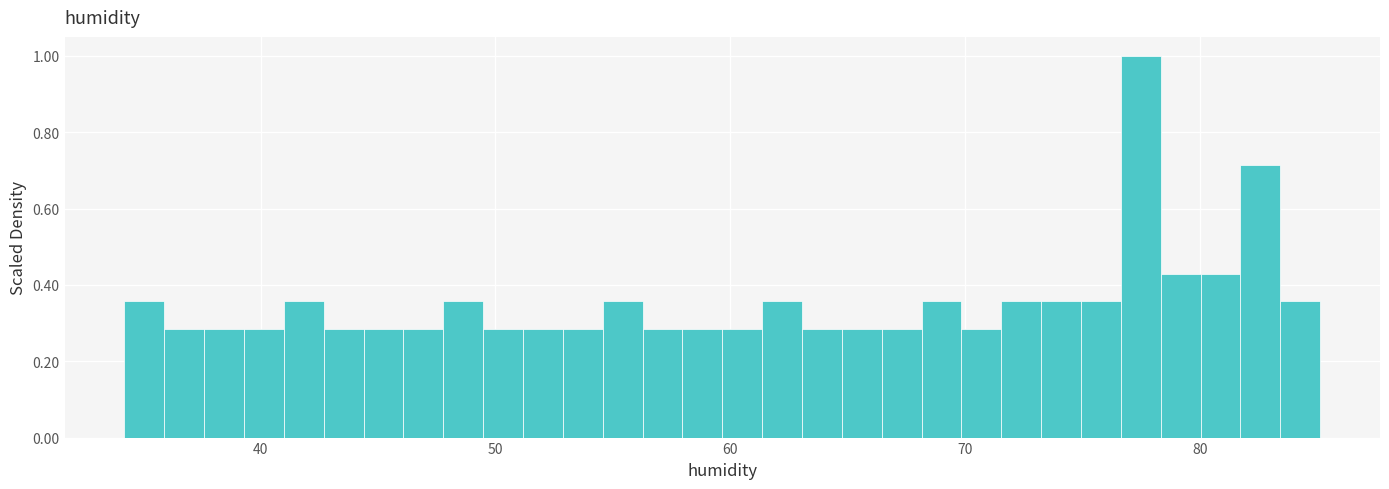

Read against the x-axis, roughly where is the centre of the tallest bar?

77